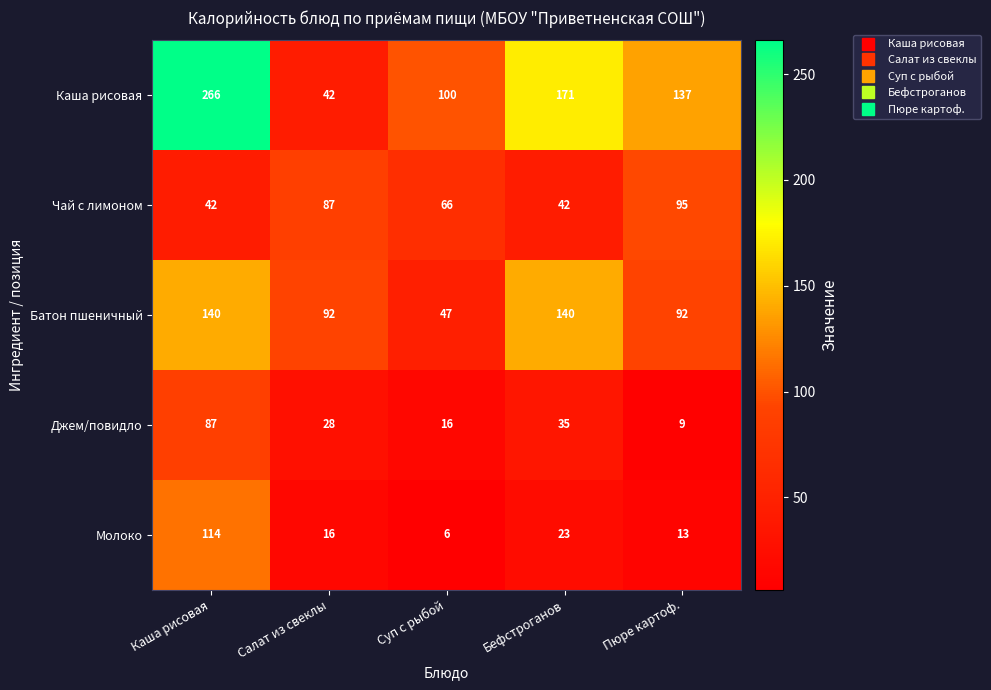

At which category is the sum across all series the highest?

Каша рисовая